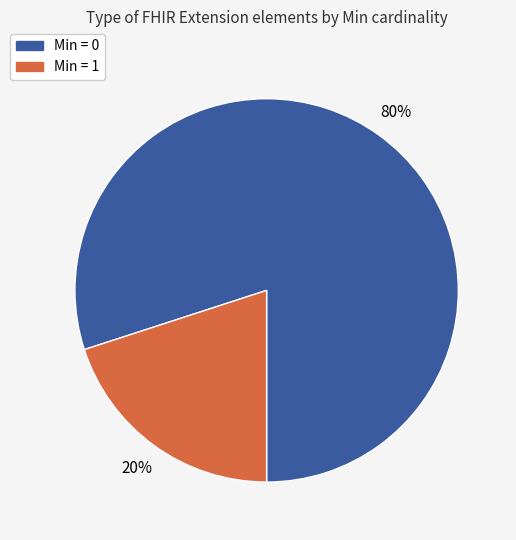

Does any single category account for the majority?

Yes